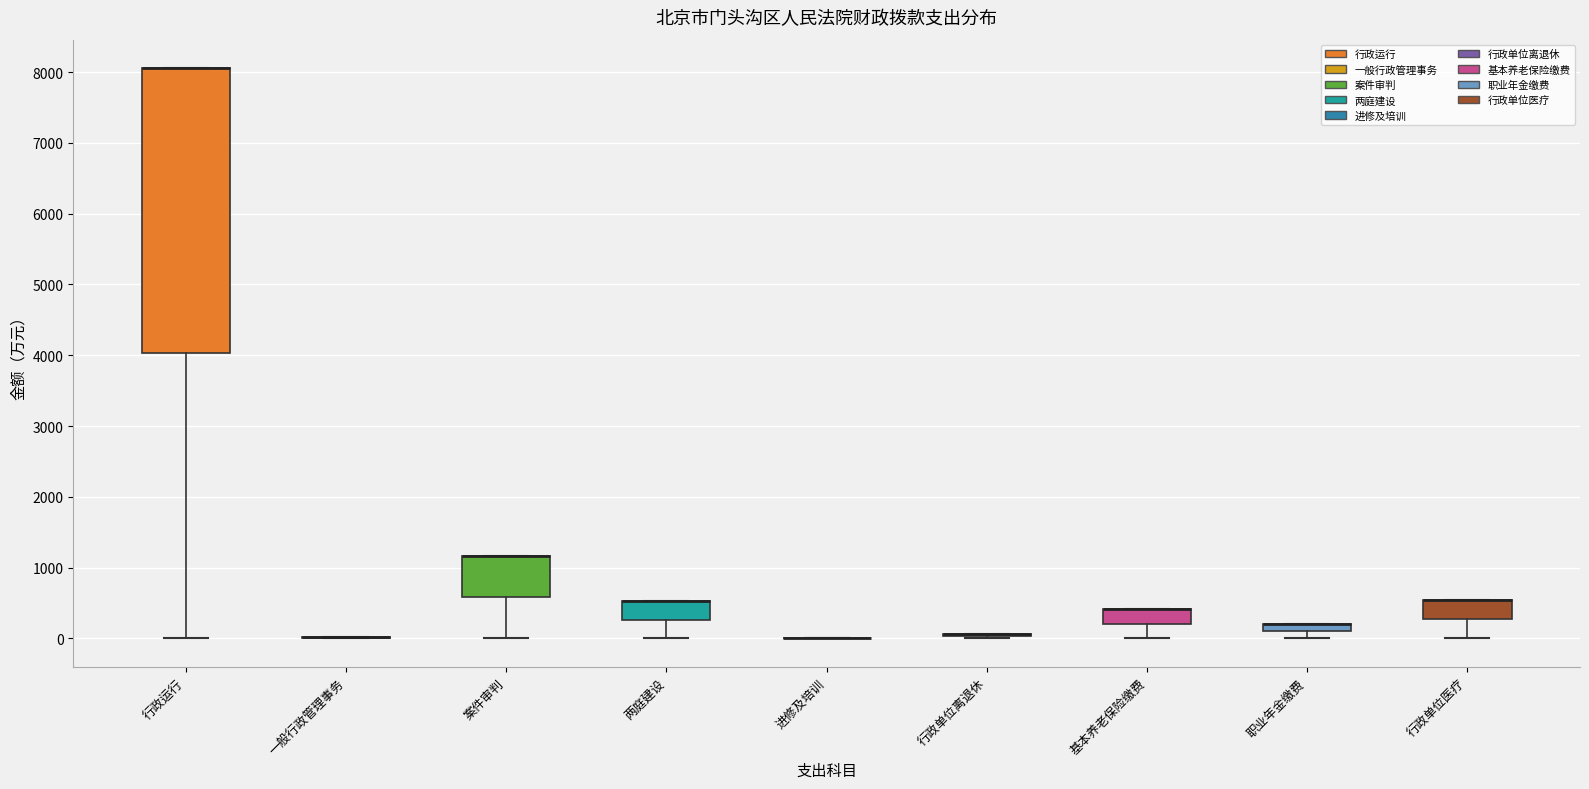

Comparing the boxes themselves (not the whiskers), which one is the tallest?

行政运行